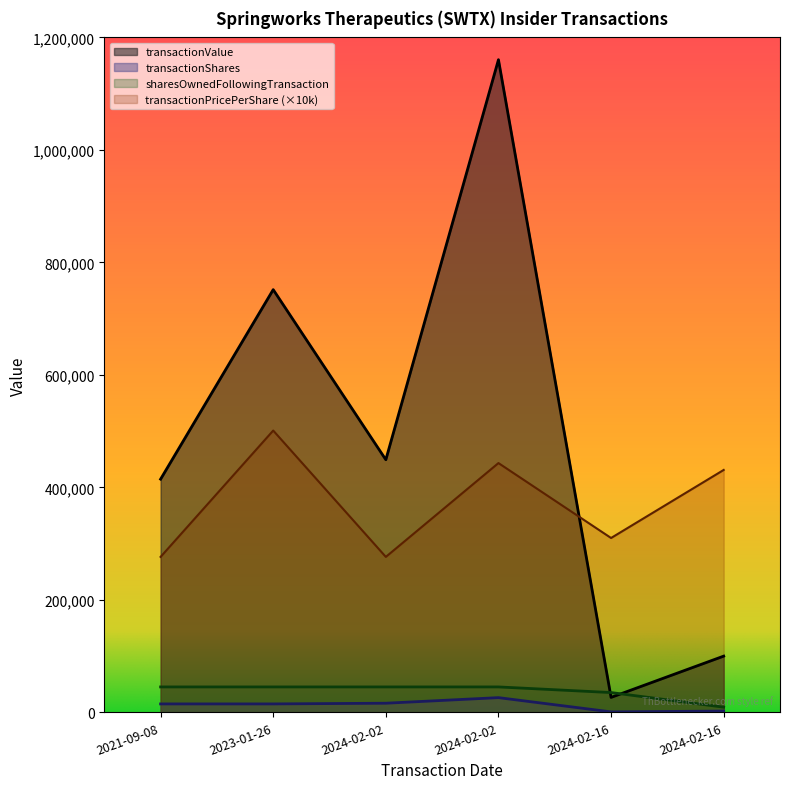

What is the sum of all transactionValue values?

2902252